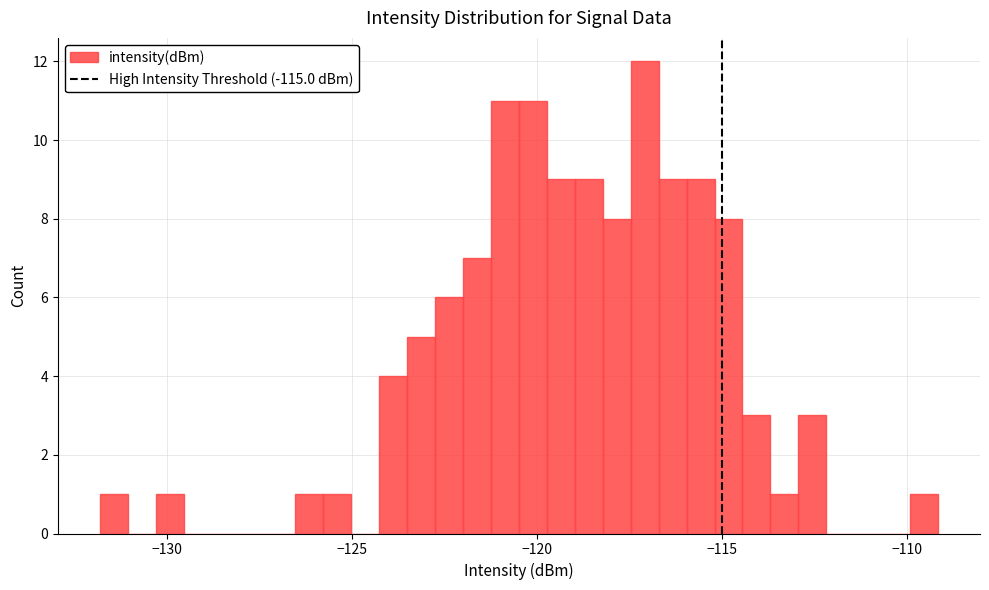

Read against the x-axis, roughly where is the centre of the tallest bar?

-117.0